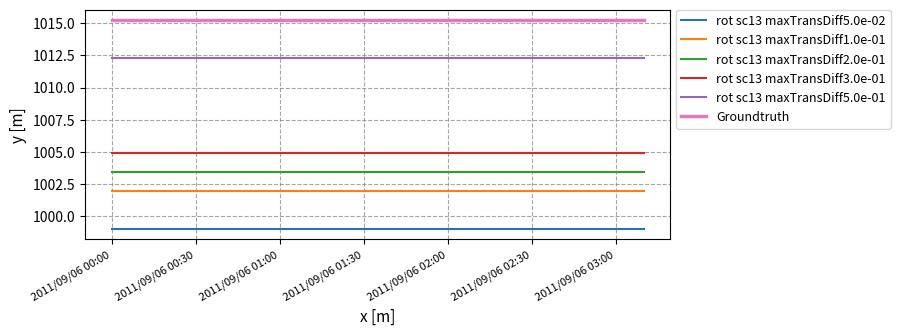

List the series in order of their peak value, highest first.

Groundtruth, rot sc13 maxTransDiff5.0e-01, rot sc13 maxTransDiff3.0e-01, rot sc13 maxTransDiff2.0e-01, rot sc13 maxTransDiff1.0e-01, rot sc13 maxTransDiff5.0e-02